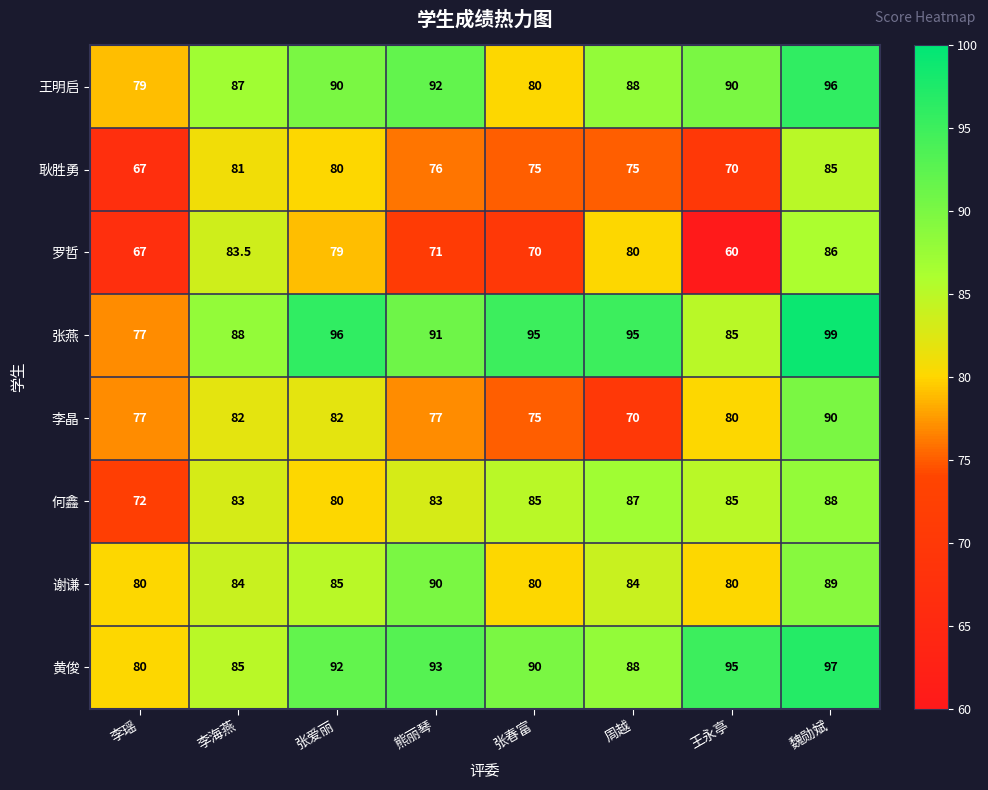

At how many categories does at least one series exceed 81?

7